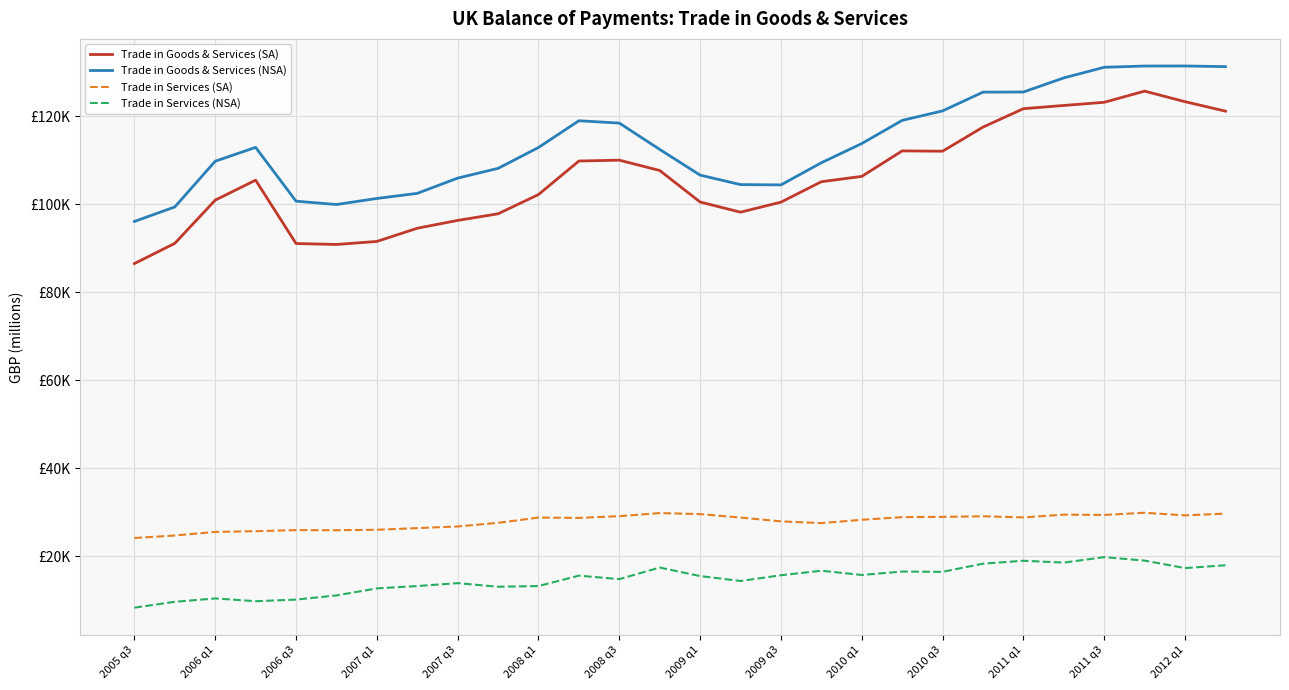

Reading left to right, transcribe all the data shown in this chart.

Trade in Goods & Services (SA): 86484	91078	100896	105441	91042	90828	91515	94512	96293	97796	102168	109788	109977	107637	100470	98164	100440	105087	106292	112088	112016	117489	121679	122409	123127	125665	123268	121118
Trade in Goods & Services (NSA): 96055	99350	109740	112885	100664	99902	101279	102437	105903	108117	112861	118936	118405	112422	106580	104430	104359	109394	113754	119020	121176	125437	125466	128669	131085	131369	131381	131235
Trade in Services (SA): 24138	24704	25520	25688	25930	25905	26008	26382	26763	27580	28782	28704	29098	29801	29568	28780	27919	27520	28276	28882	28940	29072	28815	29444	29378	29871	29279	29681
Trade in Services (NSA): 8311	9643	10407	9778	10141	11093	12692	13221	13882	13063	13224	15585	14793	17426	15487	14374	15672	16706	15737	16514	16452	18304	18967	18547	19793	18998	17302	17942